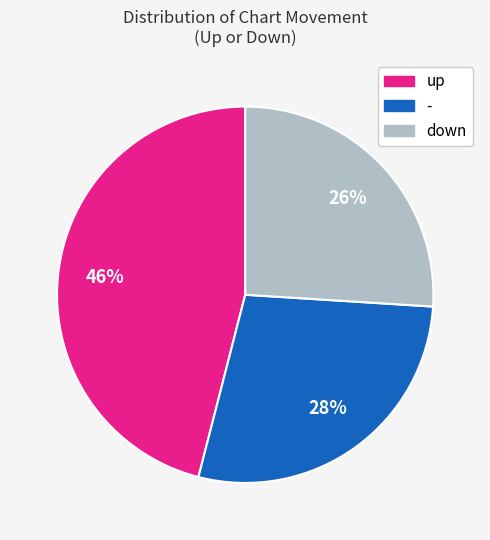

Is down the majority of the pie?

No